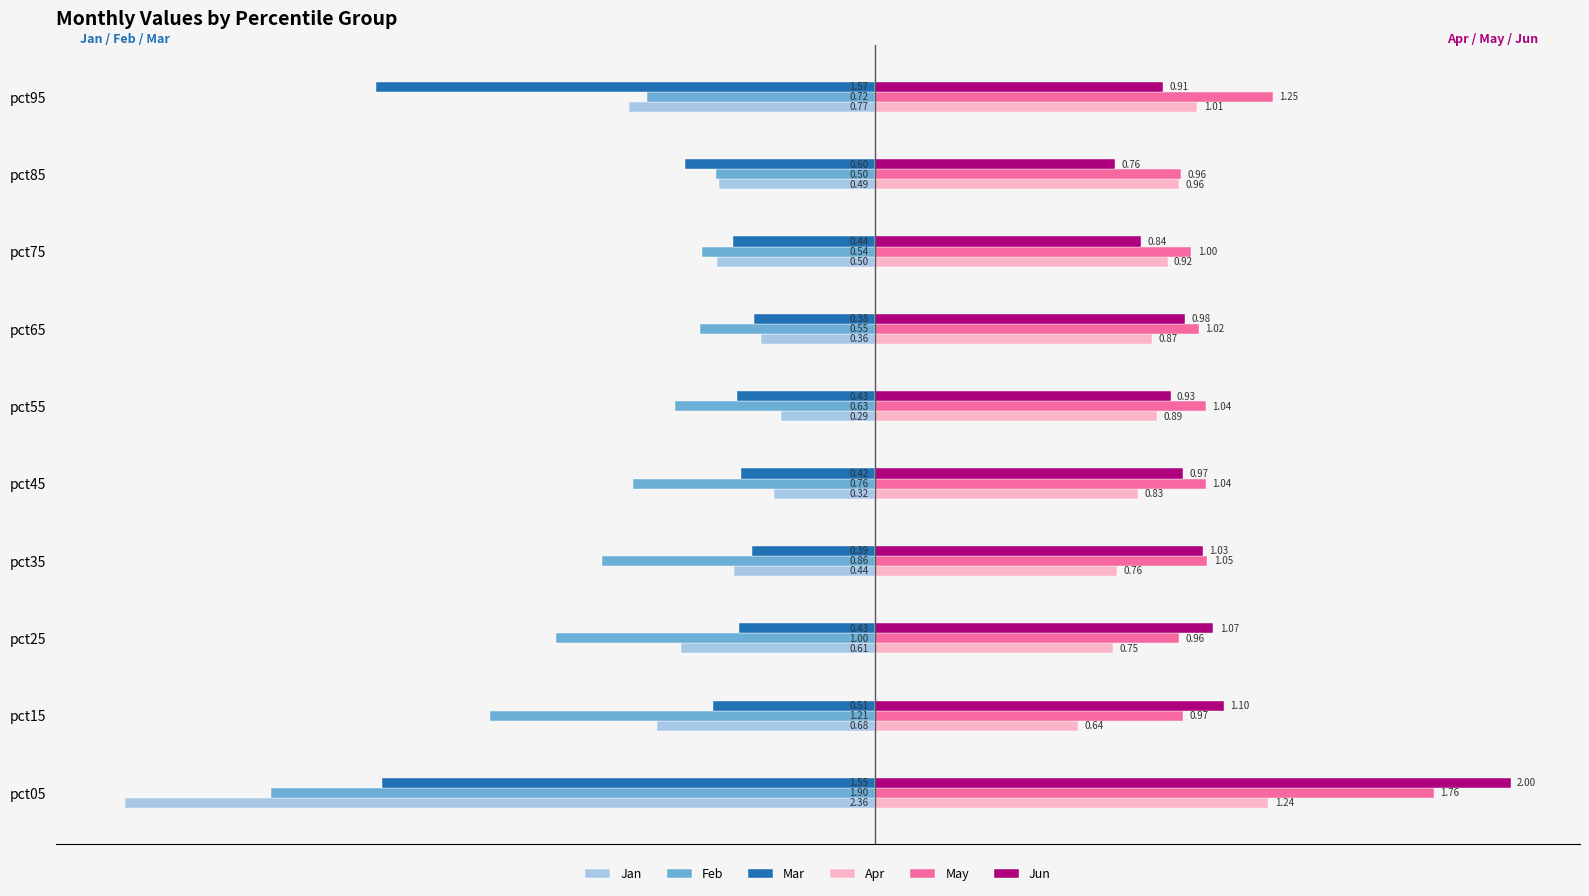

Which series has the widest spread of values?

Jan